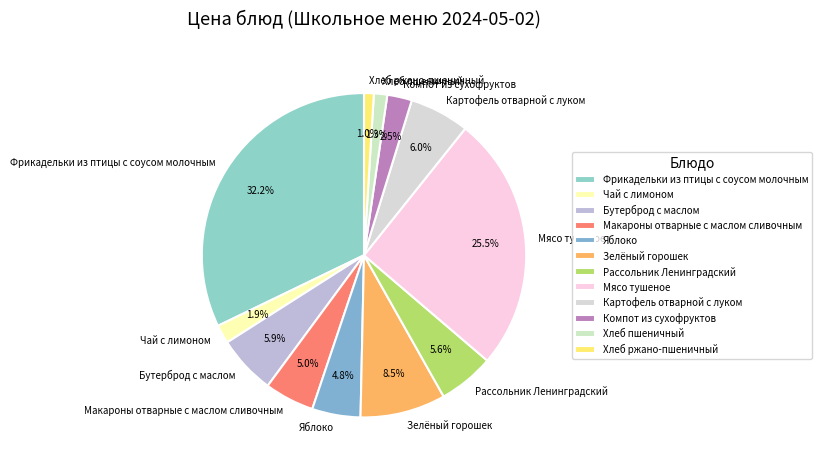

Combined, do Мясо тушеное and Компот из сухофруктов account for over 50%?

No